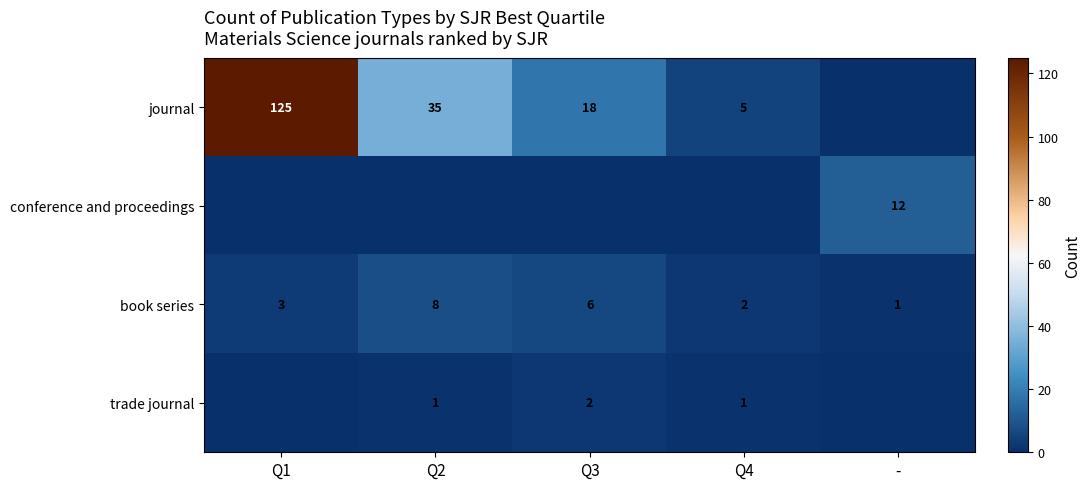

What is the total value across all series at Q3?

26